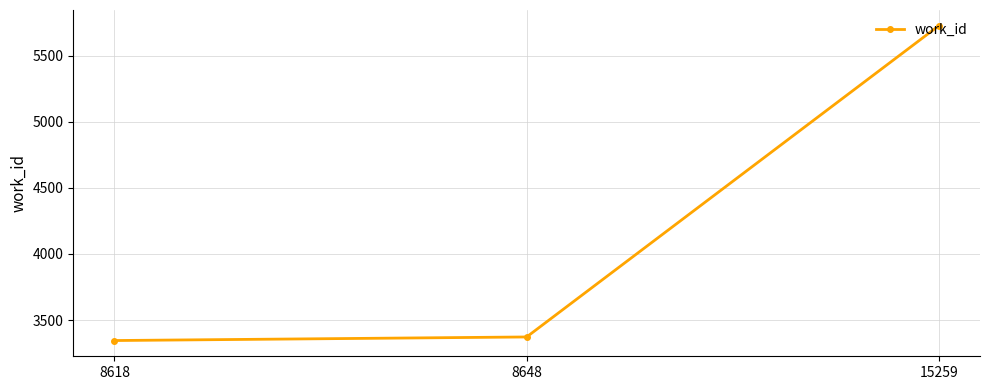

List the labels in order of value, smallest first.

8618, 8648, 15259